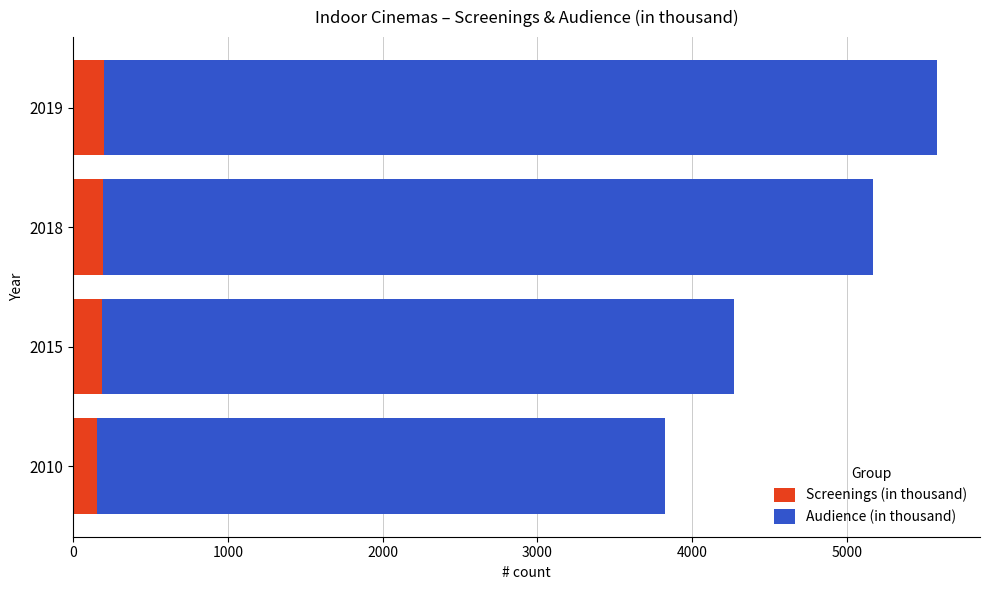

What is the maximum value for Screenings (in thousand)?

199.0